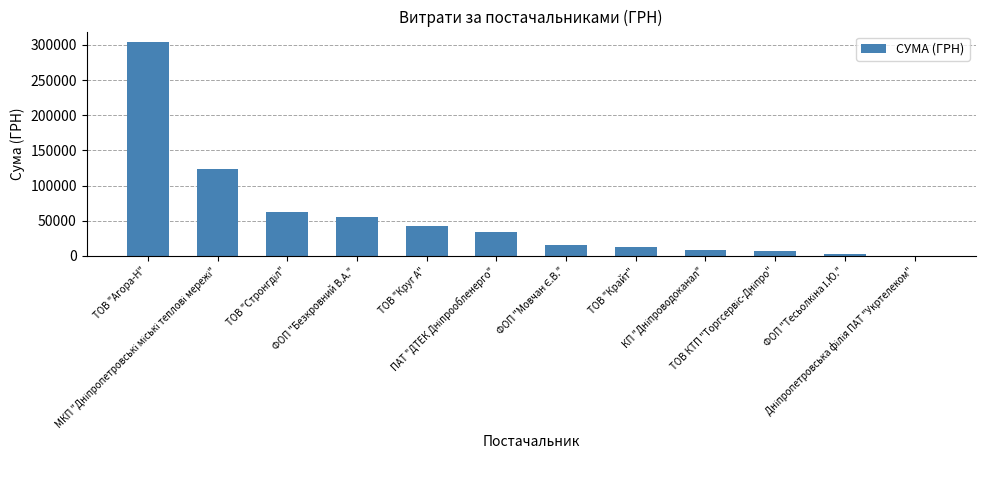

What is the maximum value shown in the chart?

303753.5